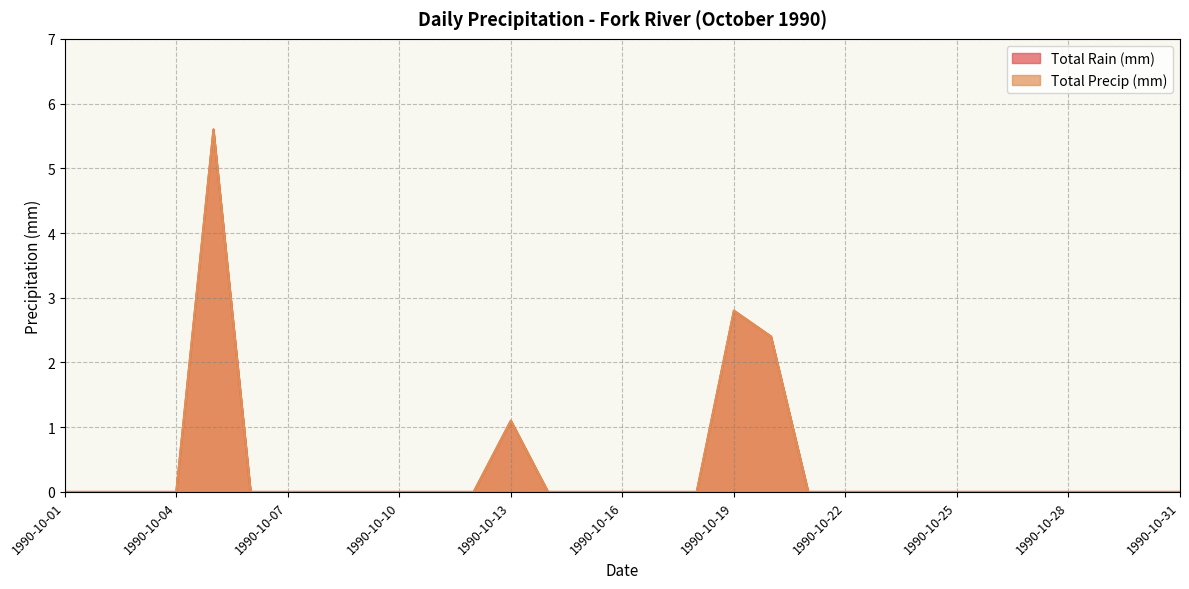

Which series has the widest spread of values?

Total Rain (mm)